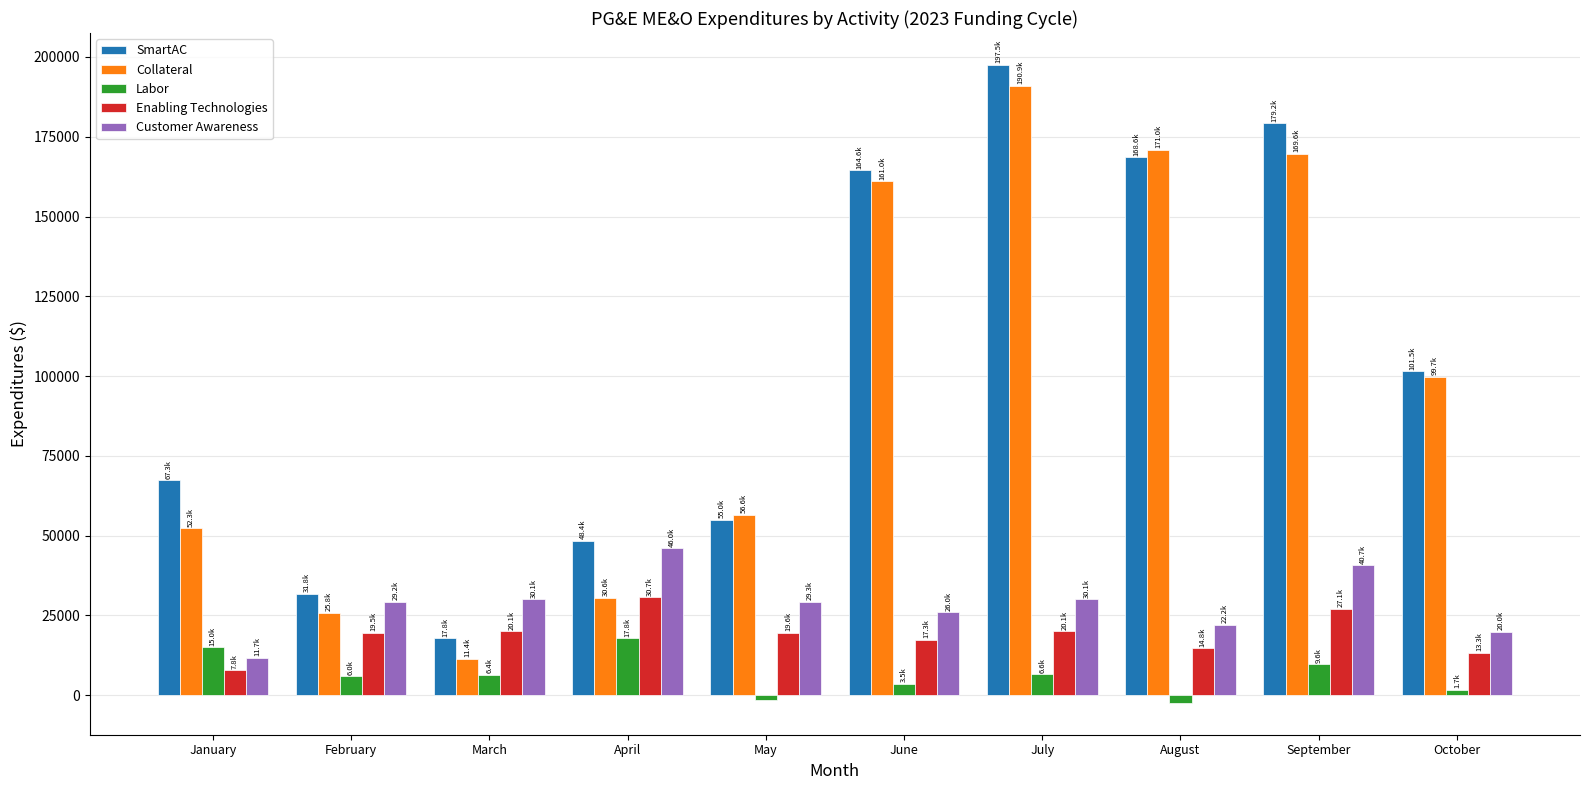

At which category is the sum across all series the highest?

July